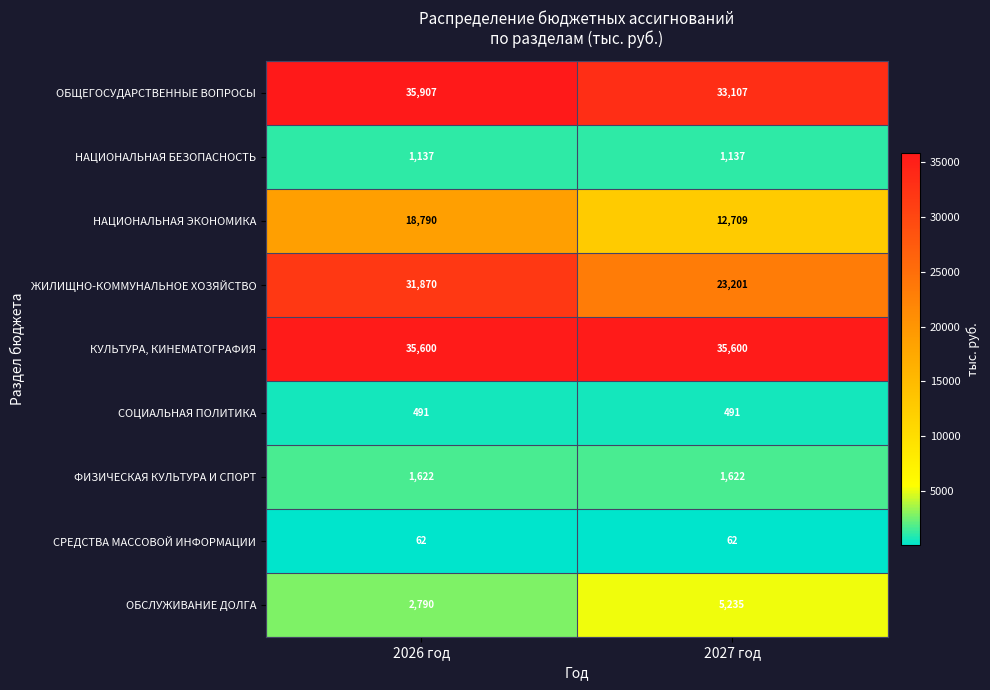

Reading left to right, transcribe all the data shown in this chart.

ОБЩЕГОСУДАРСТВЕННЫЕ ВОПРОСЫ: 35907	33107
НАЦИОНАЛЬНАЯ БЕЗОПАСНОСТЬ: 1137	1137
НАЦИОНАЛЬНАЯ ЭКОНОМИКА: 18790	12709
ЖИЛИЩНО-КОММУНАЛЬНОЕ ХОЗЯЙСТВО: 31870	23201
КУЛЬТУРА, КИНЕМАТОГРАФИЯ: 35600	35600
СОЦИАЛЬНАЯ ПОЛИТИКА: 491	491
ФИЗИЧЕСКАЯ КУЛЬТУРА И СПОРТ: 1622	1622
СРЕДСТВА МАССОВОЙ ИНФОРМАЦИИ: 62	62
ОБСЛУЖИВАНИЕ ДОЛГА: 2790	5235